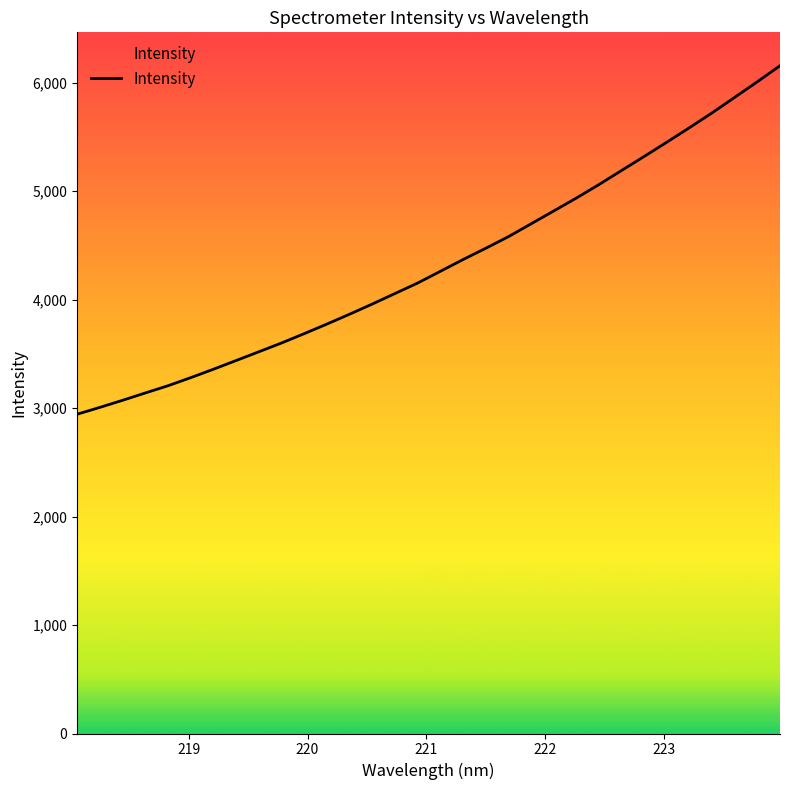

What is the sum of all values?

138549.8